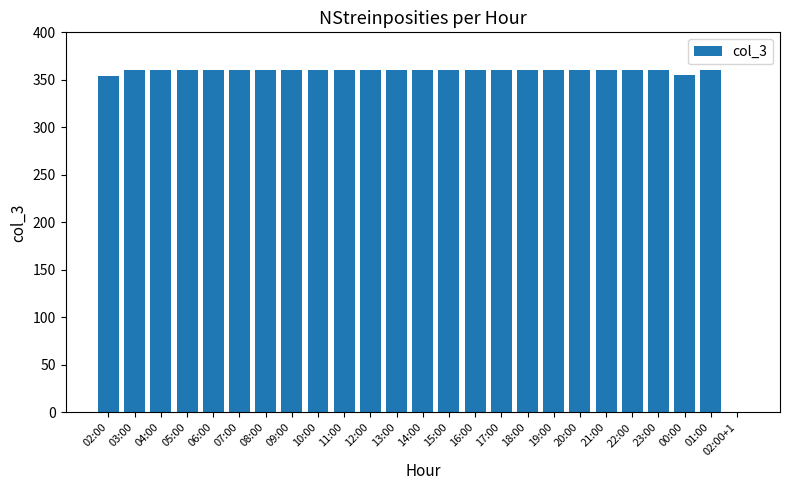

How many categories are shown in the chart?

25